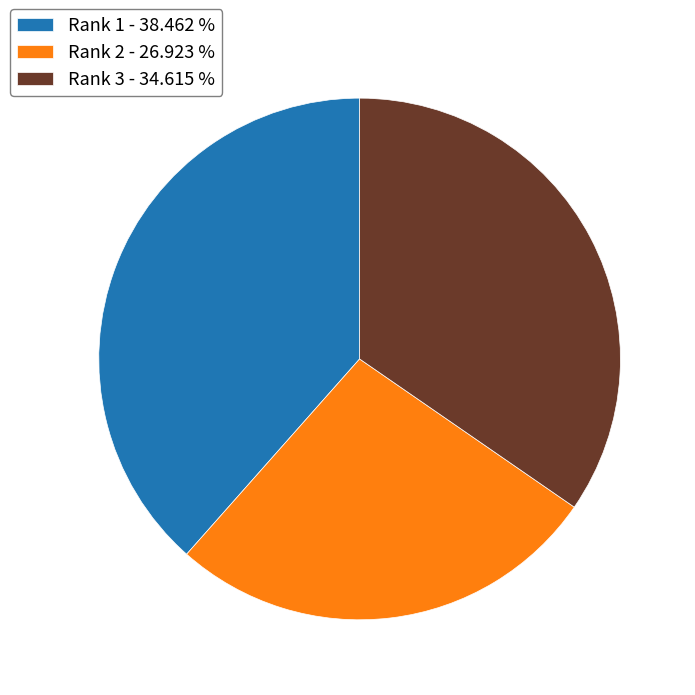

Is the sum of Rank 2 - 26.923 % and Rank 1 - 38.462 % greater than half?

Yes